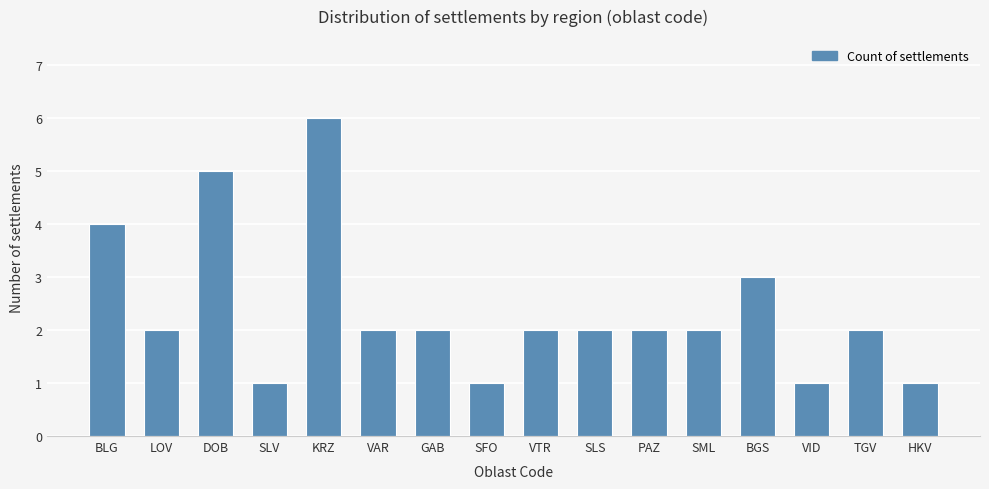

Is it true that the value at VTR is 2?

True